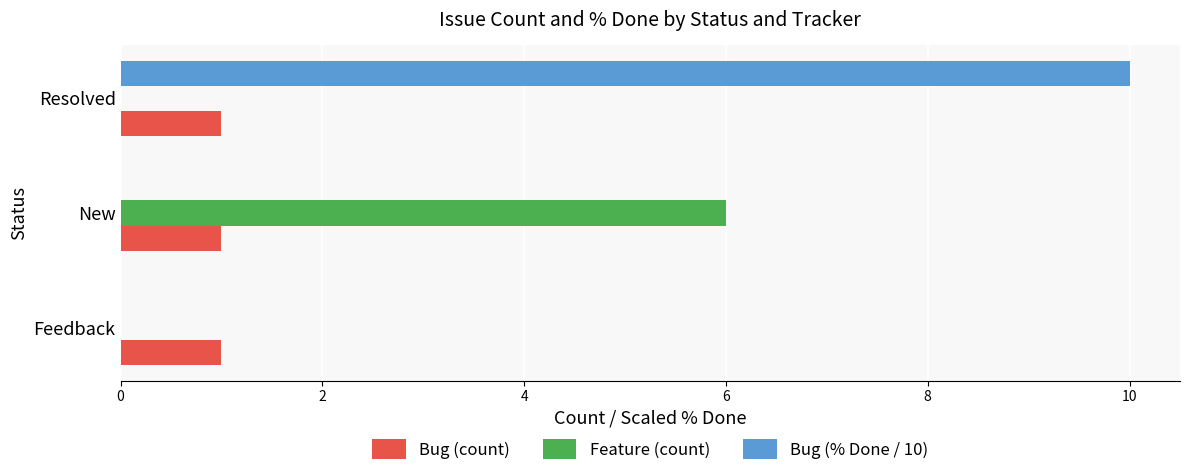

What are all the series names shown in the legend?

Bug (count), Feature (count), Bug (% Done / 10)